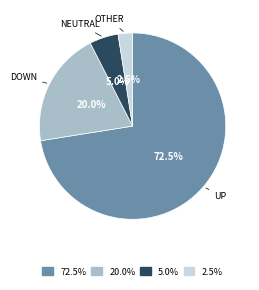

Does any single category account for the majority?

Yes